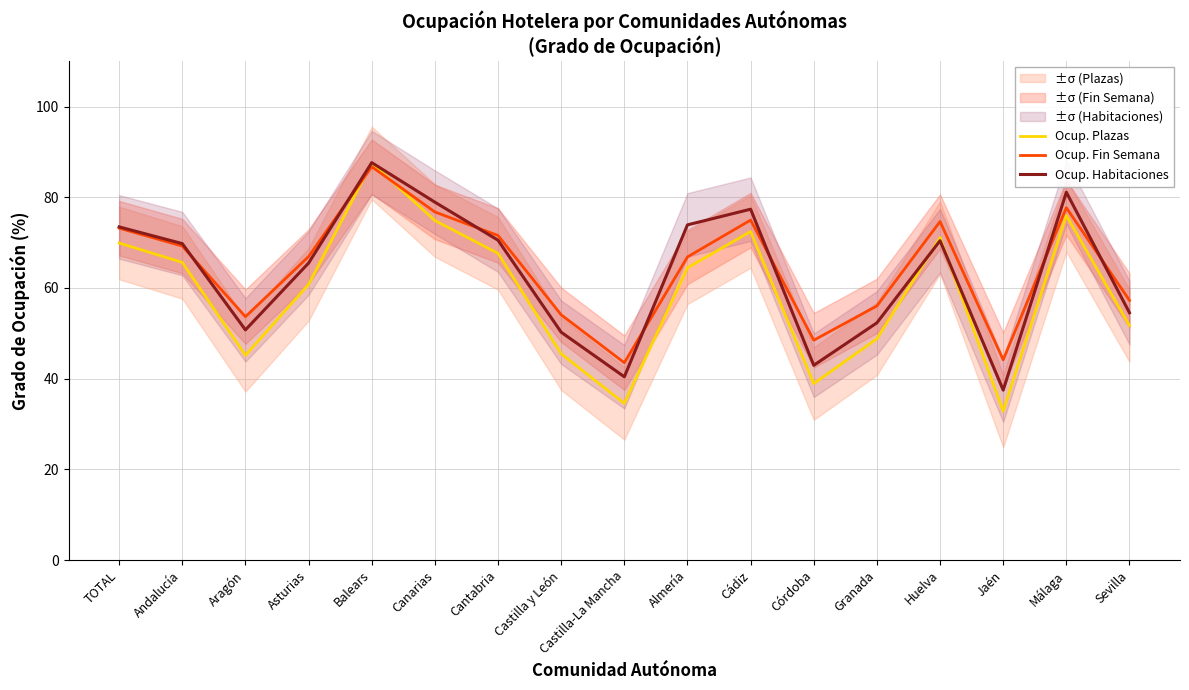

How many interior local peaks does the Ocup. Plazas series have?

4